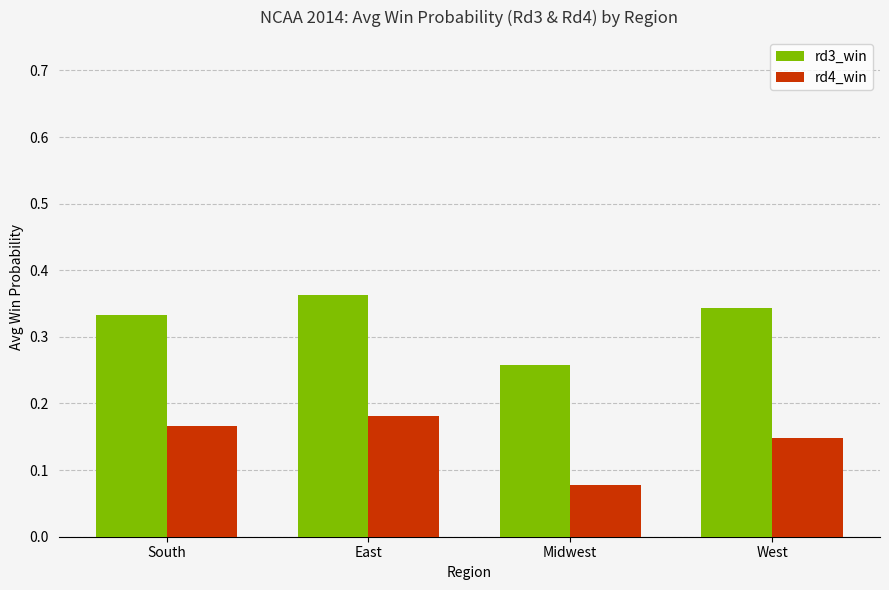

How many series are shown in this chart?

2